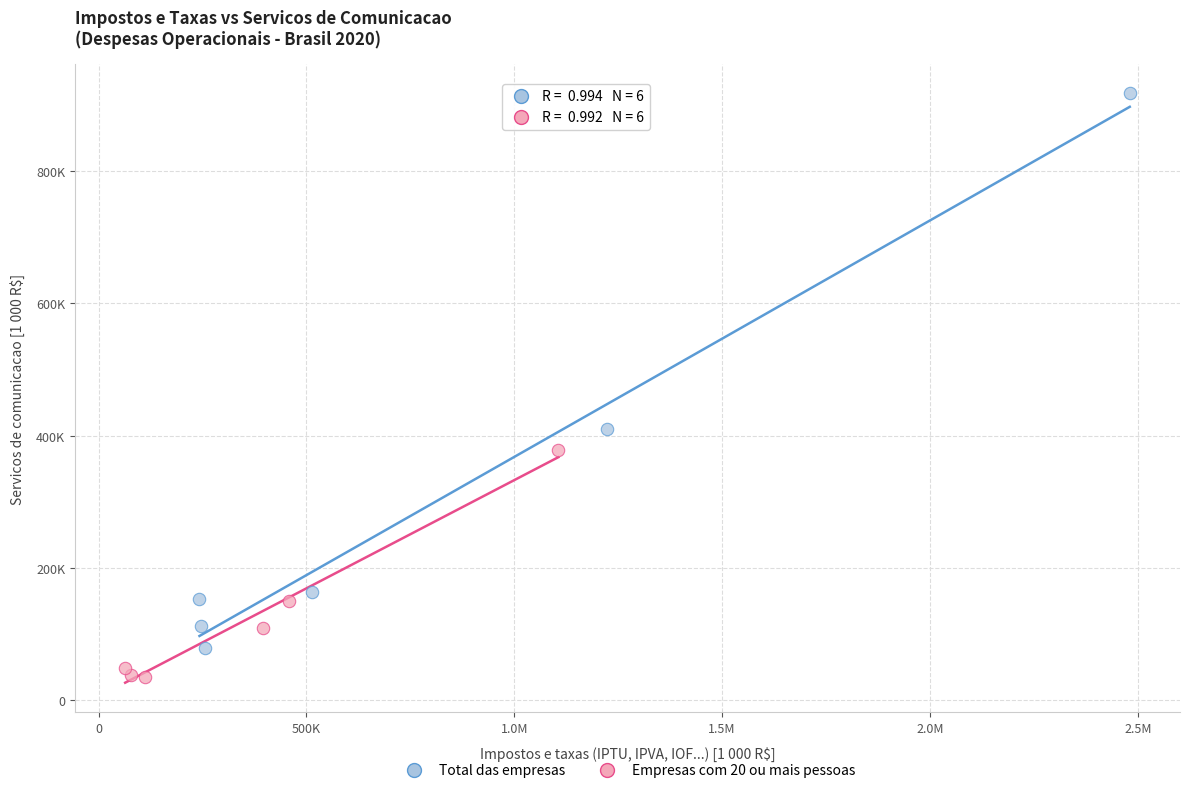

What are all the series names shown in the legend?

Total das empresas, Empresas com 20 ou mais pessoas